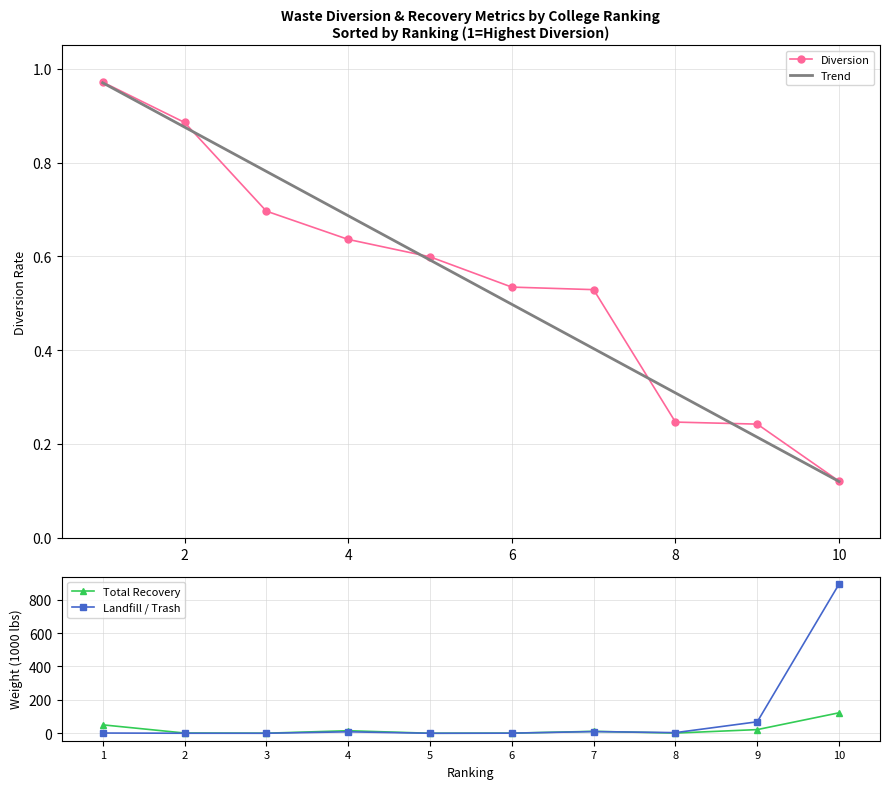

What is the maximum value shown in the chart?

893.7